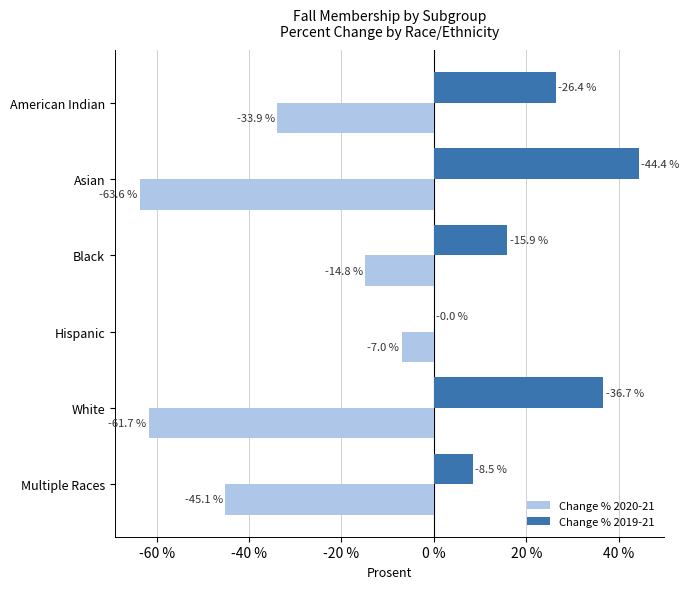

What is the sum of the Change % 2019-21 values at Hispanic and Asian?

44.4